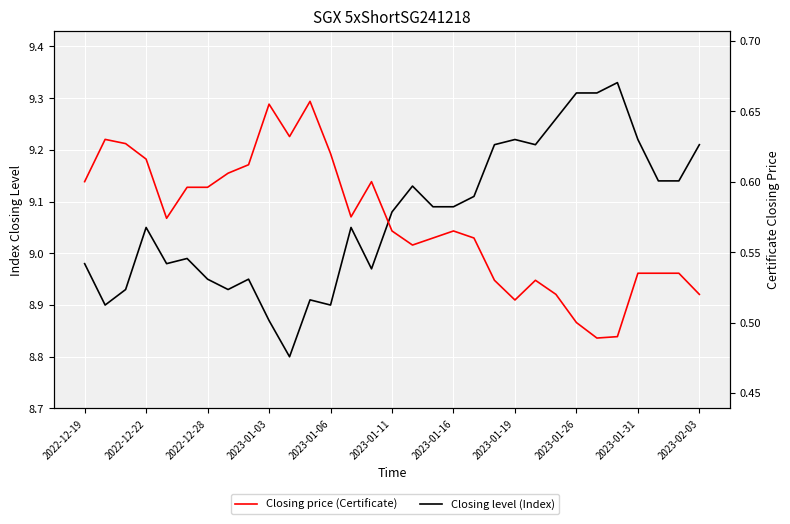

What is the lowest value of the Closing level (Index) series?

8.8